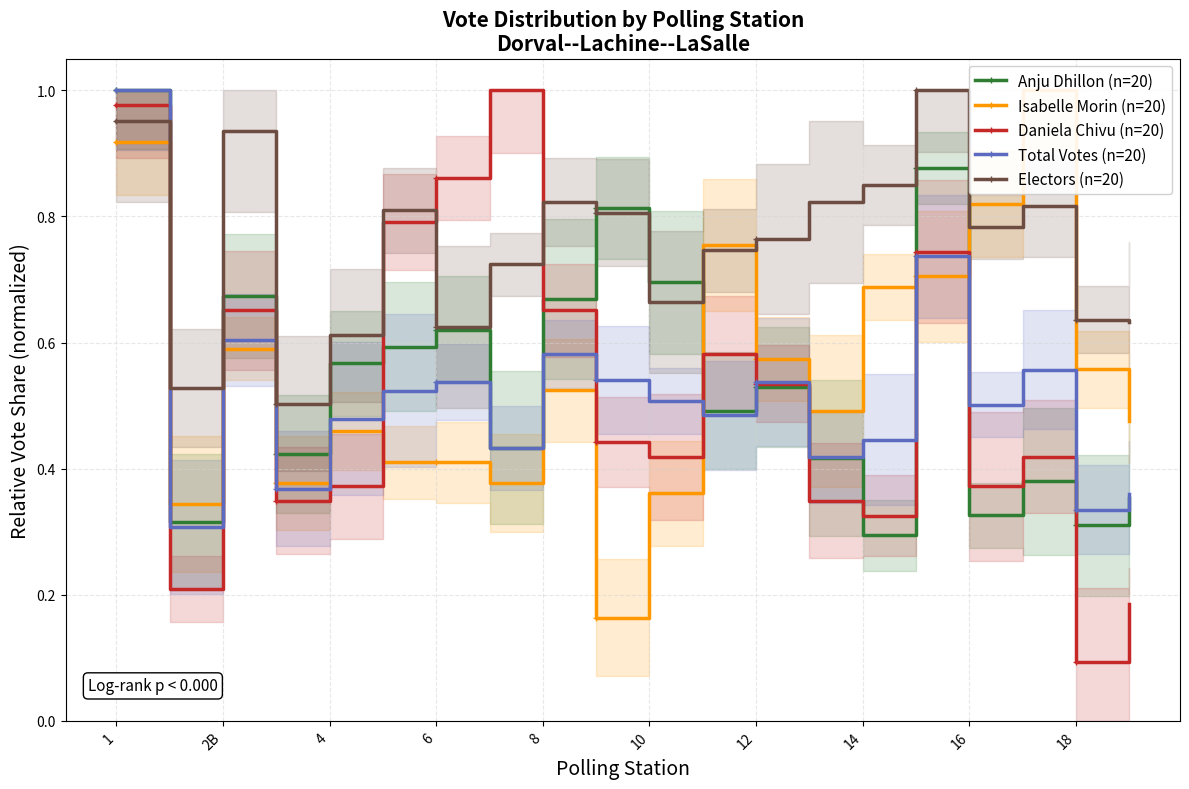

In Isabelle Morin (n=20), how many points are higher than both neighbors (excluding endpoints)?

5